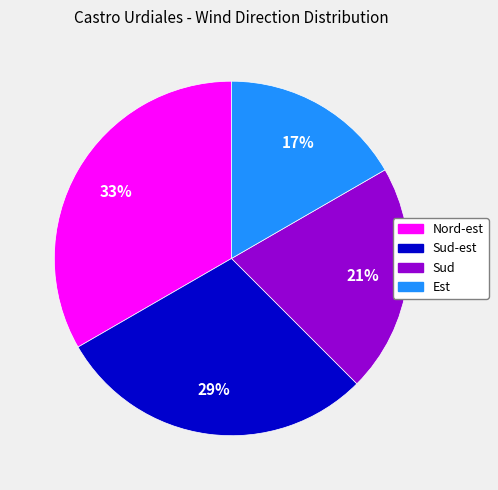

To the nearest percent, what is the average slice percentage?

25%